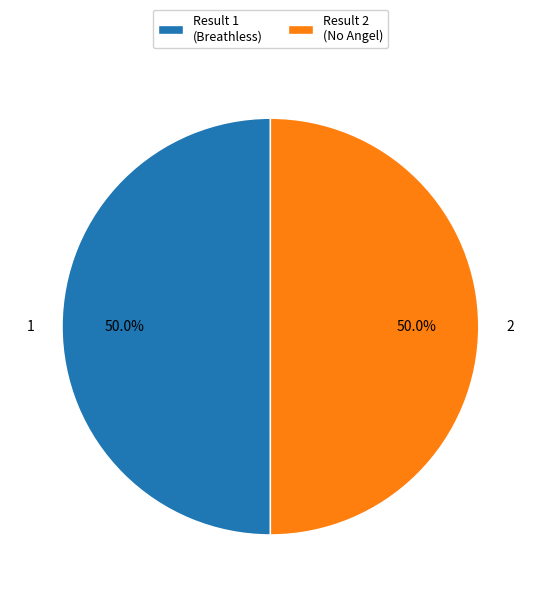

What is the total percentage of Result 2 (No Angel) and Result 1 (Breathless)?

100.0%